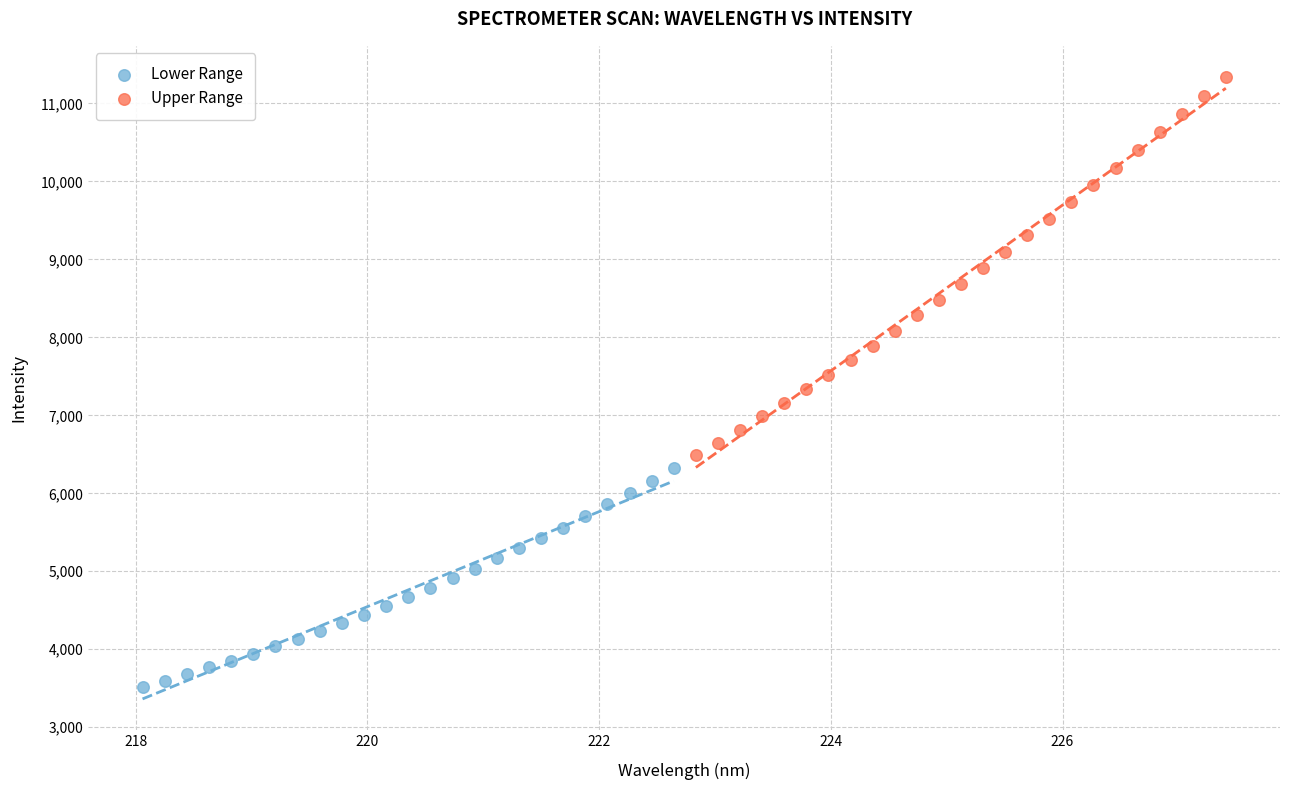

Which series has the widest spread of Y values?

Upper Range